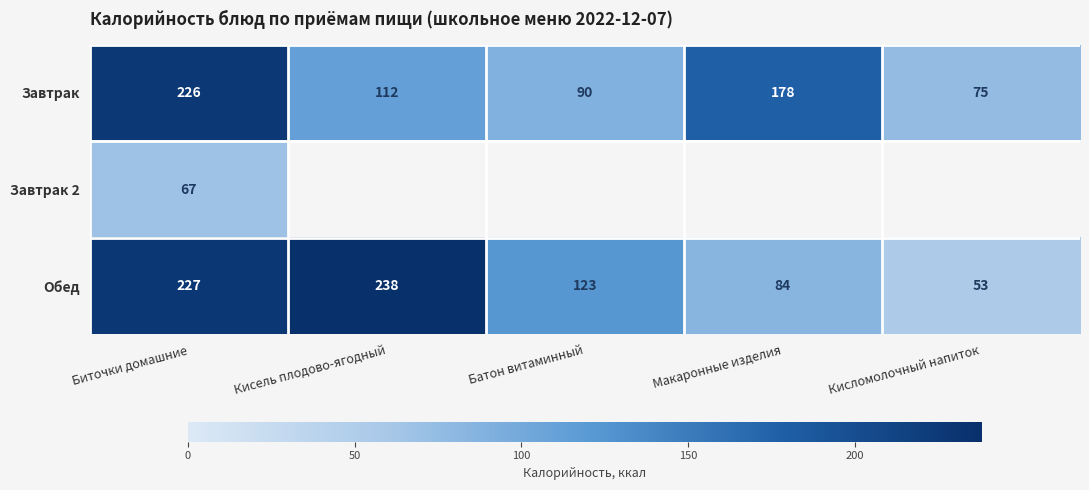

At which category does the chart reach its peak across all series?

Кисель плодово-ягодный